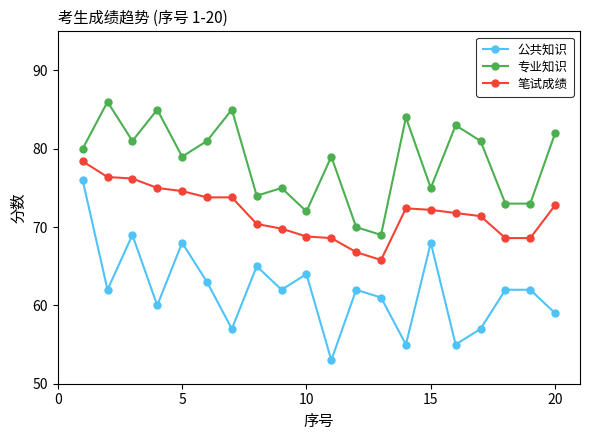

What is the greatest value displayed?

86.0